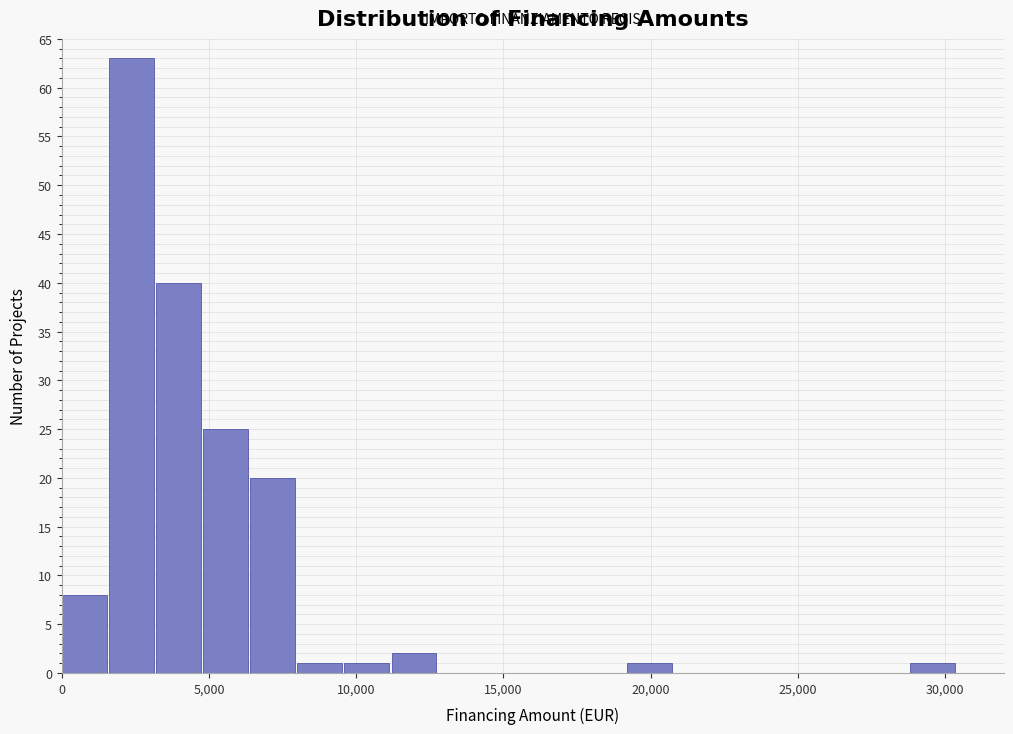

Read against the x-axis, roughly where is the centre of the tallest bar?

2500